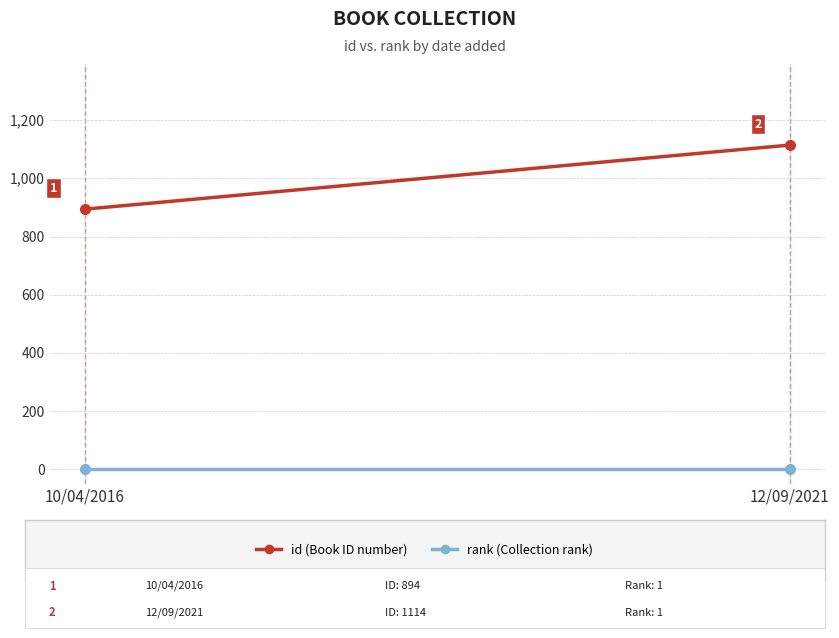

Where is id nearest to the value 1004?

10/04/2016